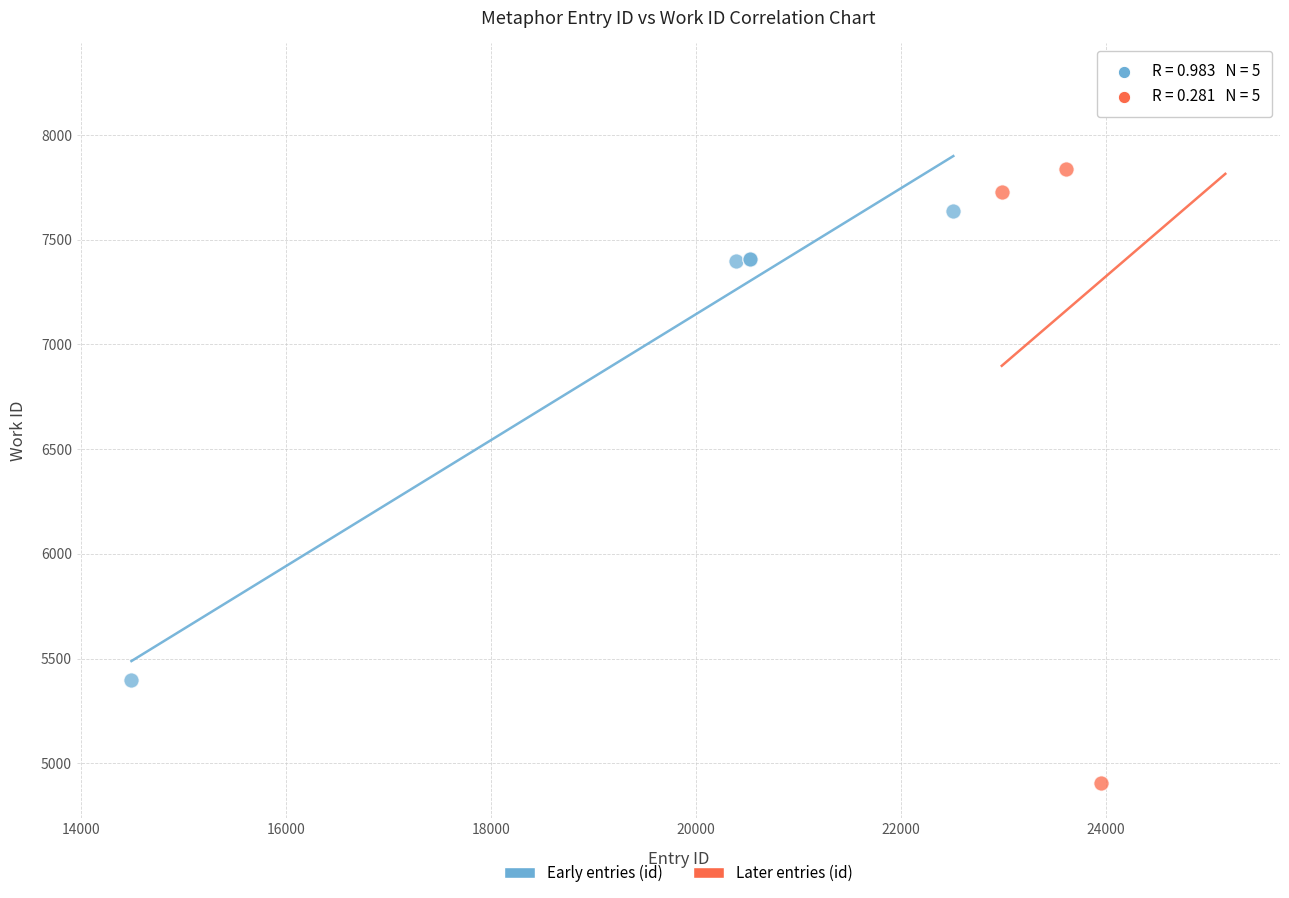

Which series reaches the minimum Y coordinate?

Later entries (id)